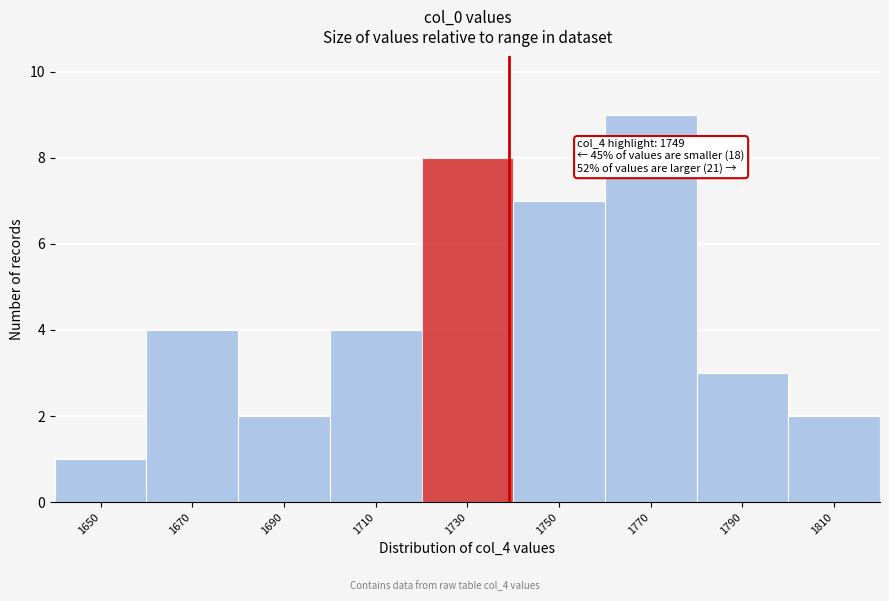

Reading left to right, extract all data points from this chart.

1650=1	1670=4	1690=2	1710=4	1730=8	1750=7	1770=9	1790=3	1810=2